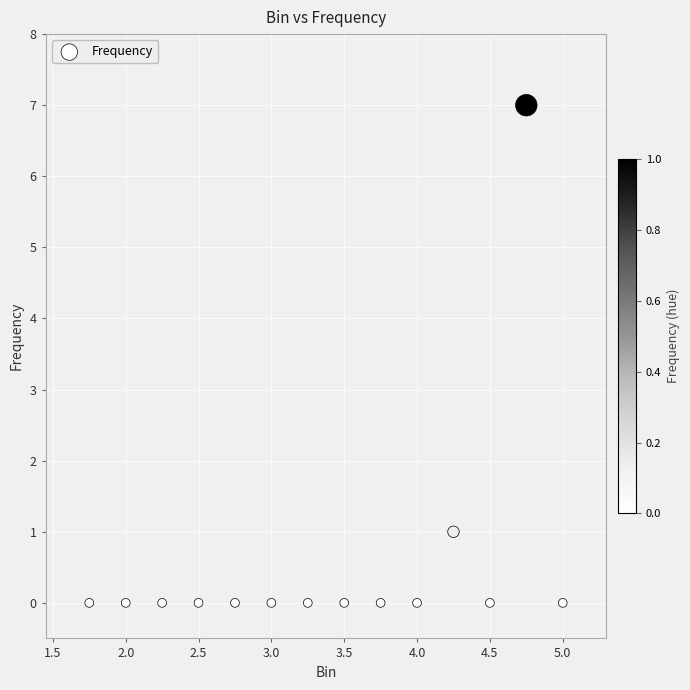

What is the range of Y values (max minus min)?

7